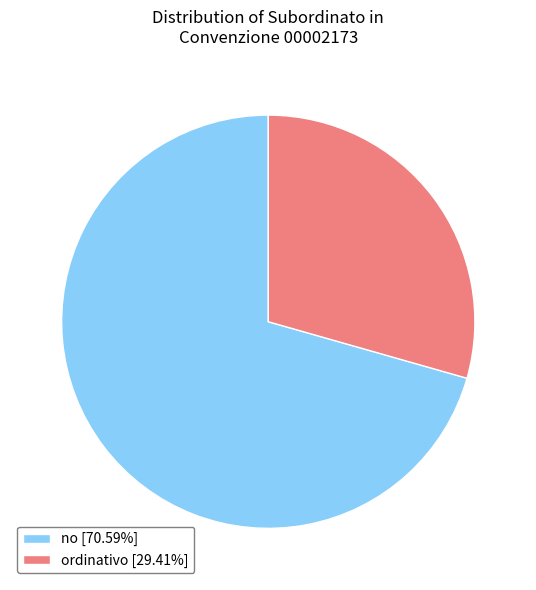

Between ordinativo and no, which is larger?

no